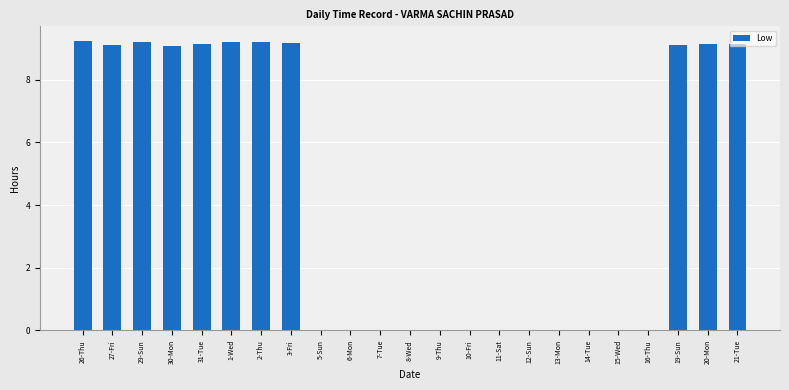

What is the greatest value displayed?

9.2